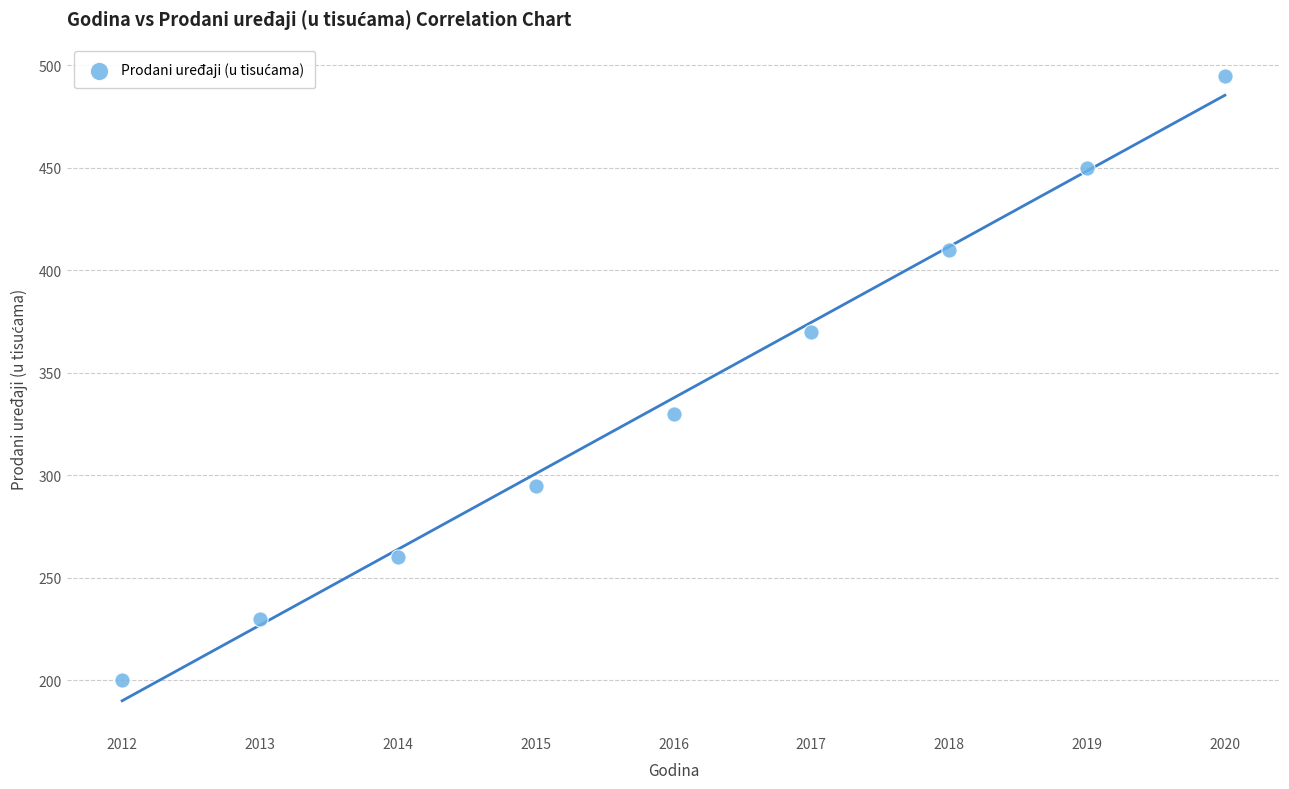

What is the range of Y values (max minus min)?

295